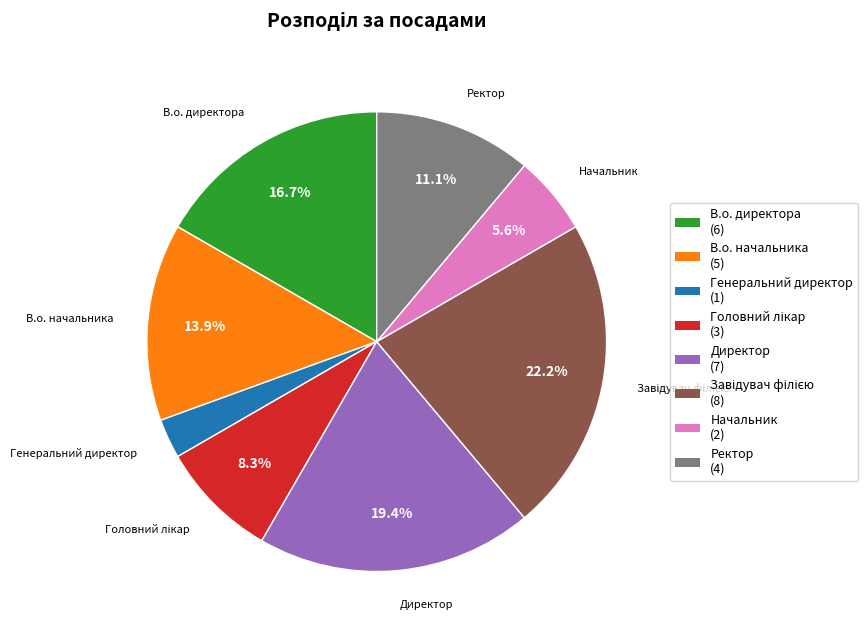

Count the number of slices in the pie.

8